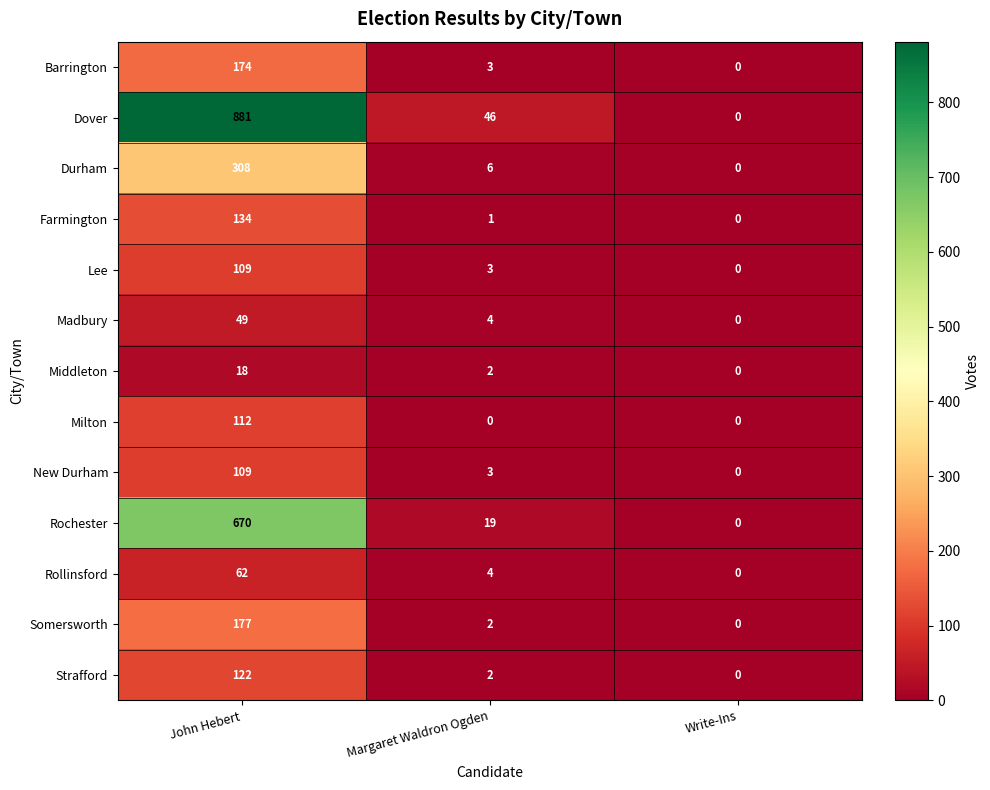

True or false: Durham has a value of -214 at Write-Ins.

False